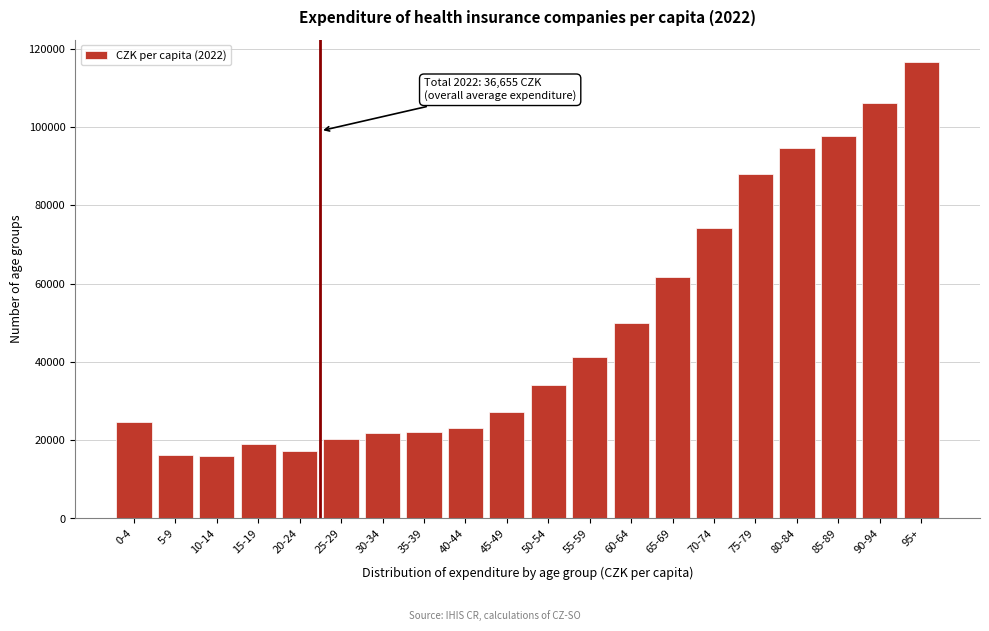

Which has a higher value, 80-84 or 95+?

95+